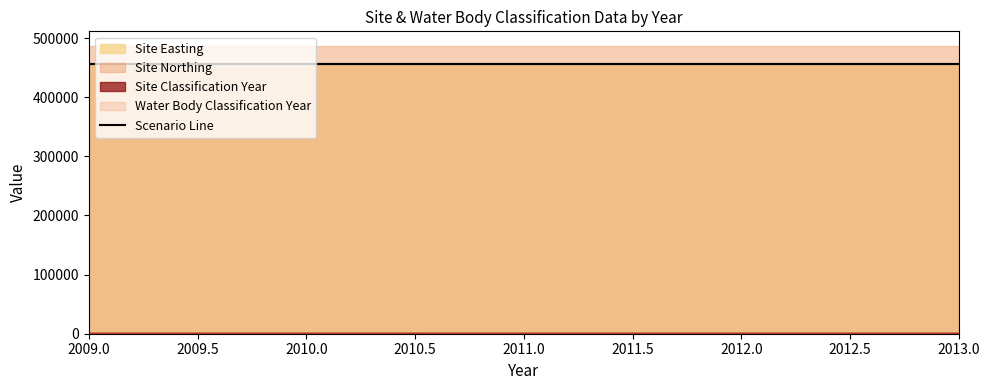

Which series has the largest total across all categories?

Site Northing